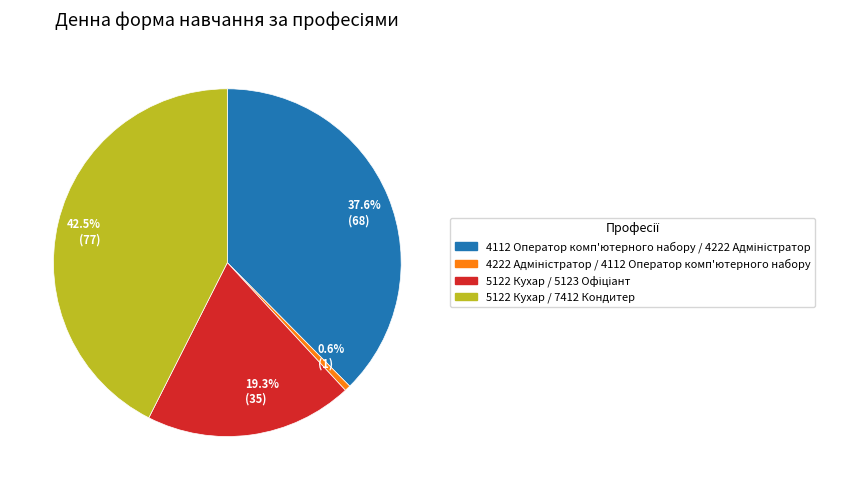

To the nearest percent, what is the average slice percentage?

25%